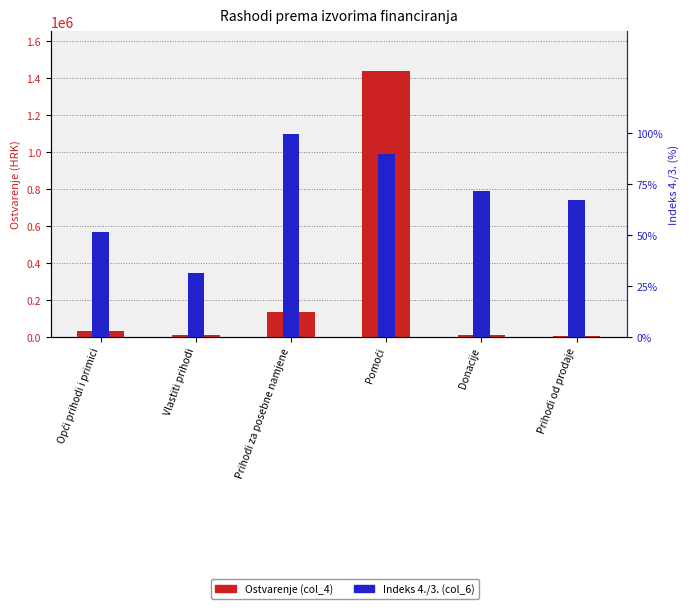

The Ostvarenje (col_4) series shows 2343508.0 at Pomoći. True or false?

False